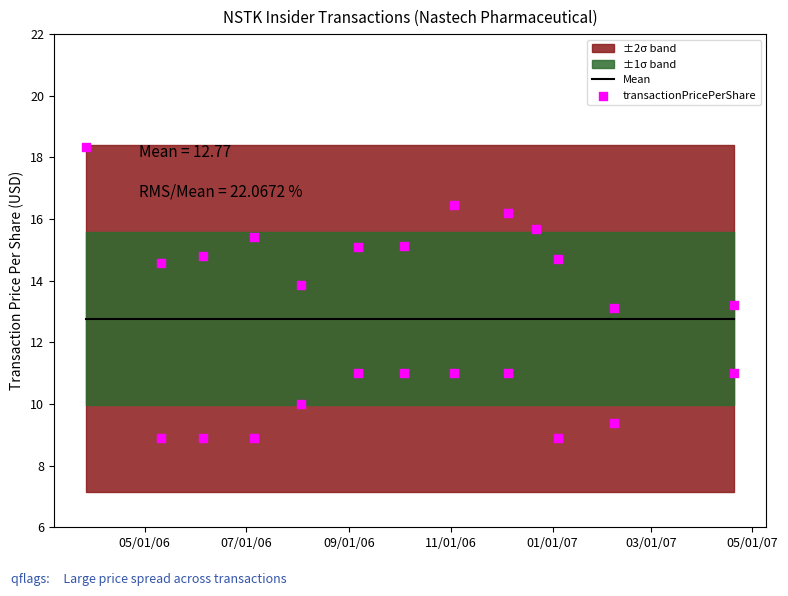

At which category is the sum across all series the highest?

05/01/06